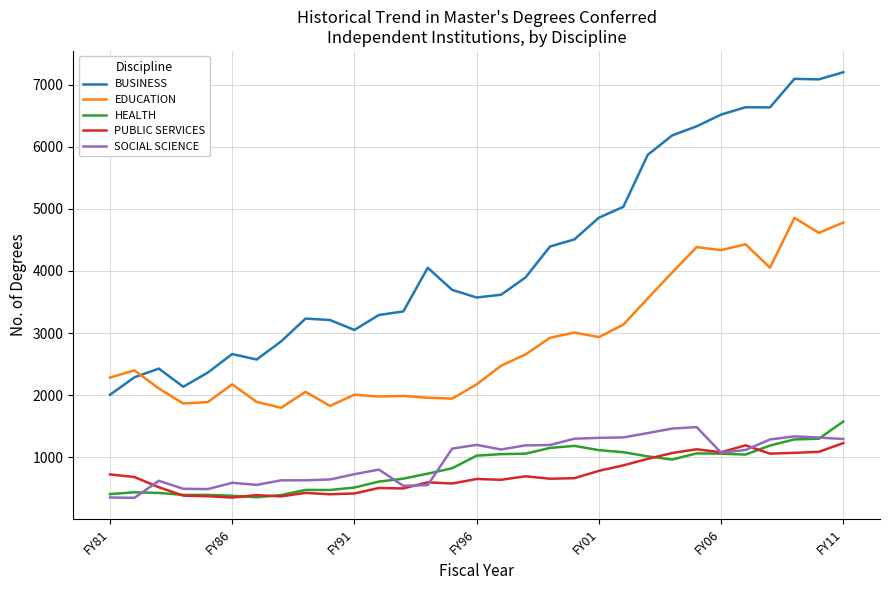

Which series has the widest spread of values?

BUSINESS